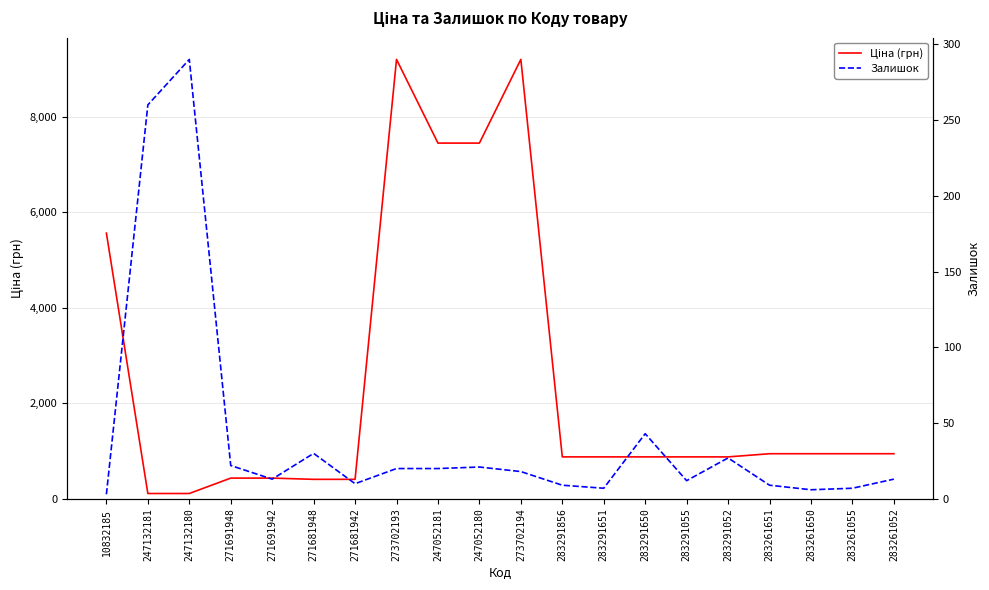

Which series ends up on top after the final intersection of Залишок and Ціна (грн)?

Ціна (грн)